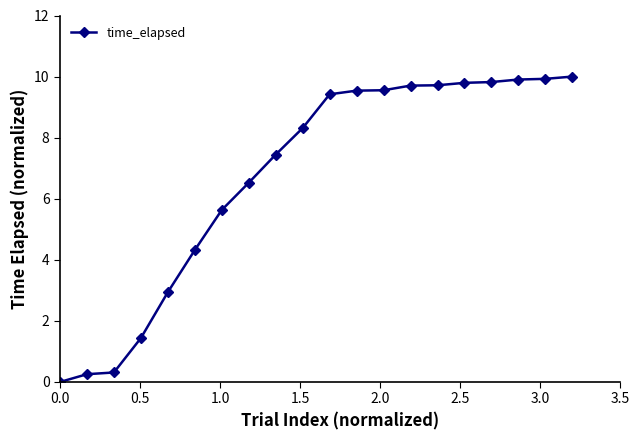

What is the difference between the maximum and minimum values?

10.0